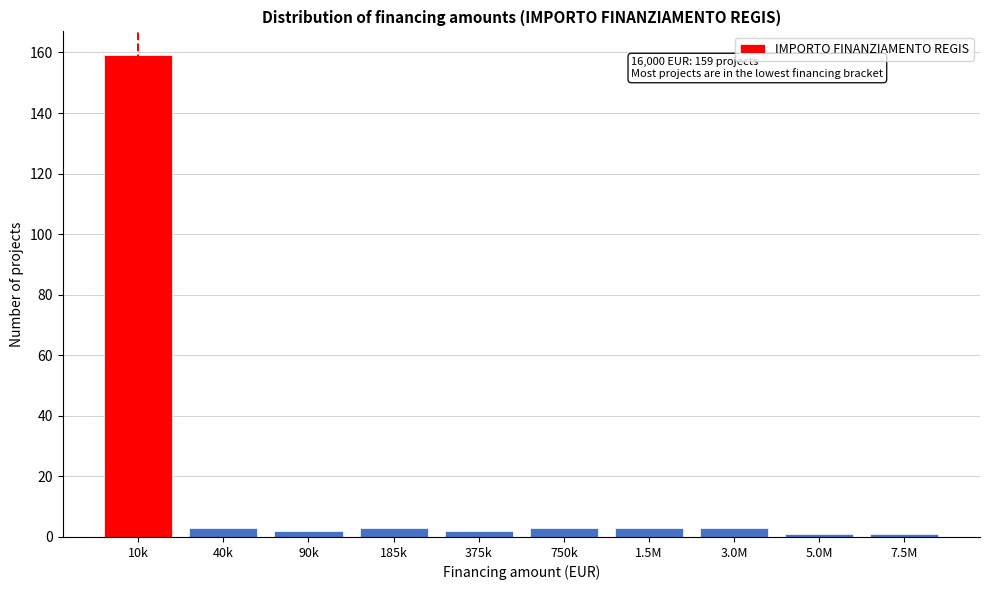

Reading left to right, what are all the values shown in this chart?

10k=159	40k=3	90k=2	185k=3	375k=2	750k=3	1.5M=3	3.0M=3	5.0M=1	7.5M=1